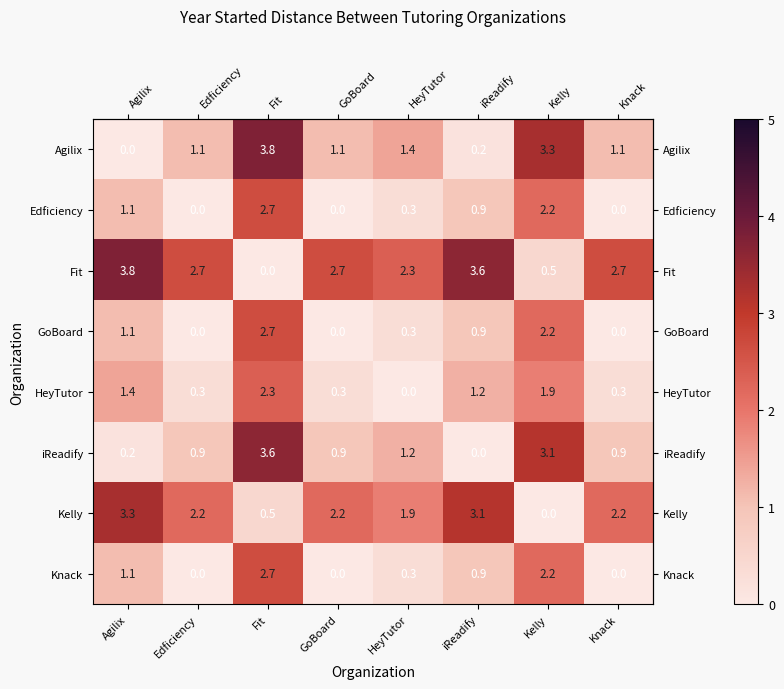

What is the difference between the second highest and second lowest values in the Agilix series?

3.1